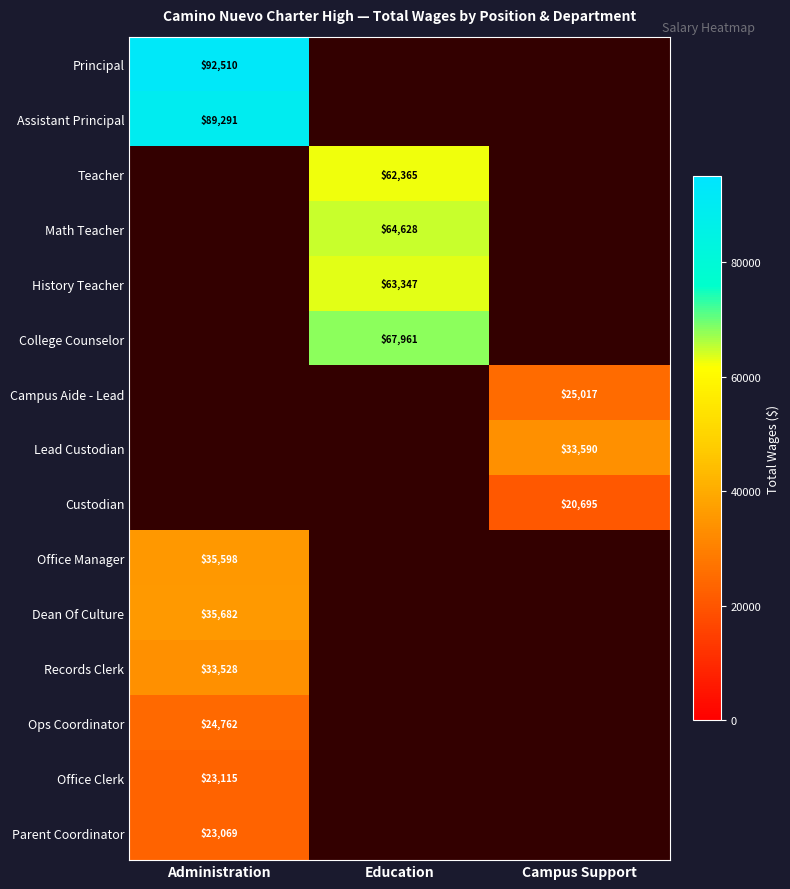

How many data points does each series have?

3